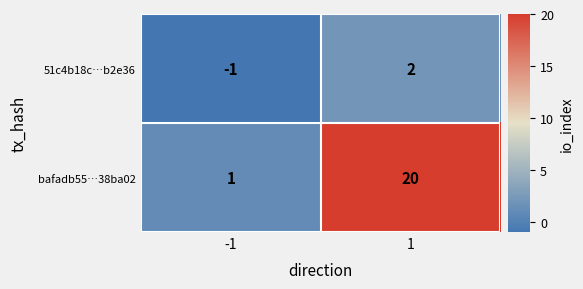

What is the difference between the maximum and minimum values in the 51c4b18c…b2e36 series?

3